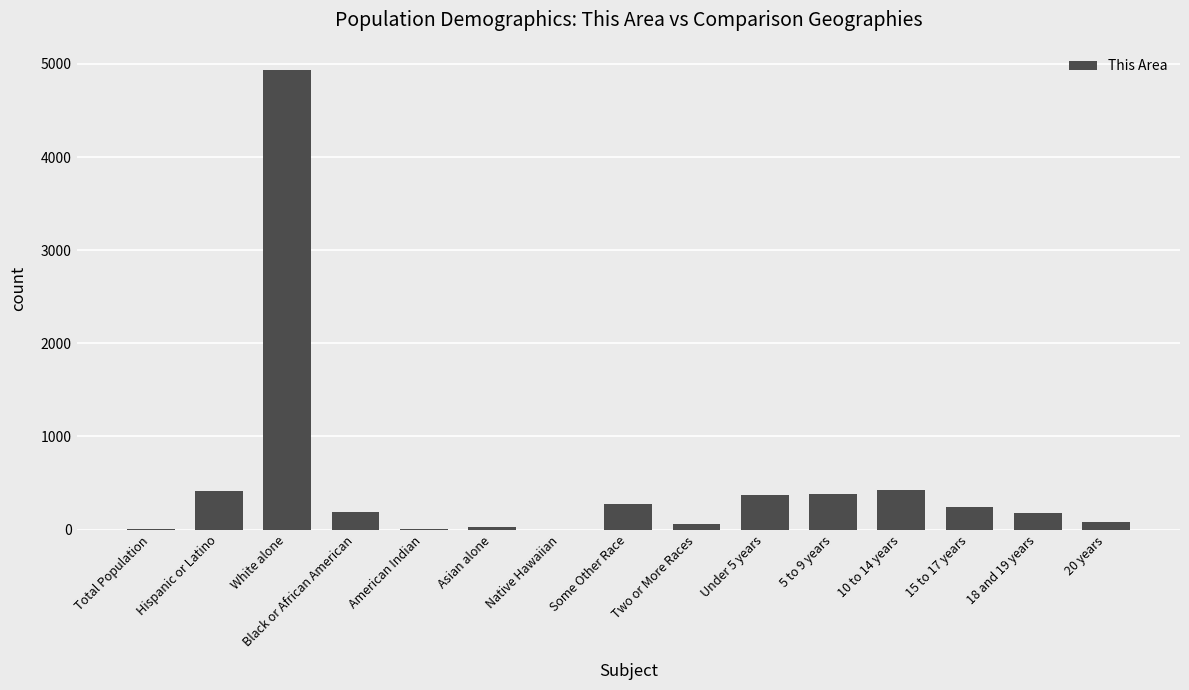

What is the sum of the values at Native Hawaiian and Hispanic or Latino?

411